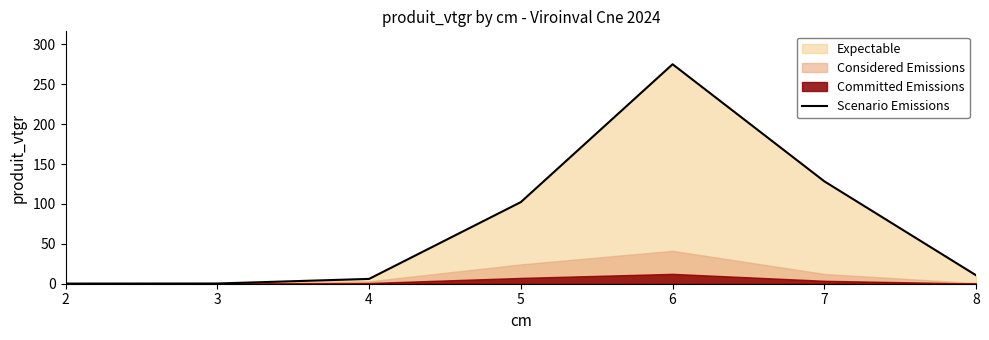

How many lines are shown in the chart?

1